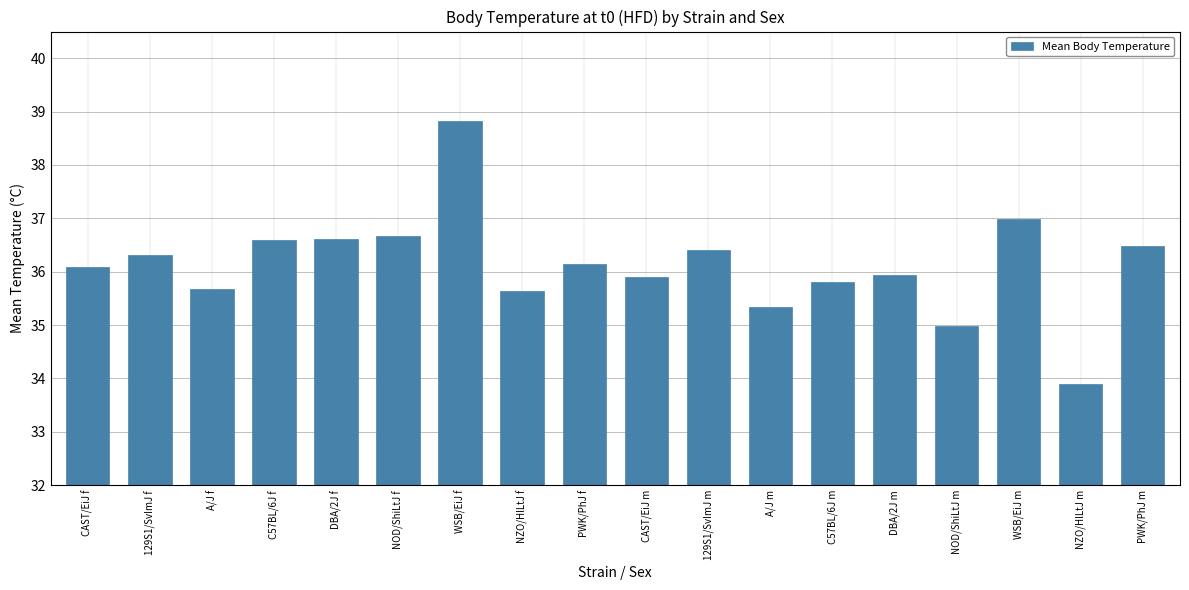

What position from the right is CAST/EiJ f?

18